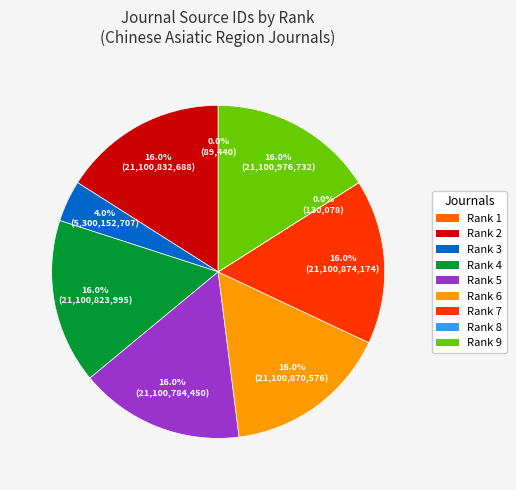

Is there a majority slice in this chart?

No